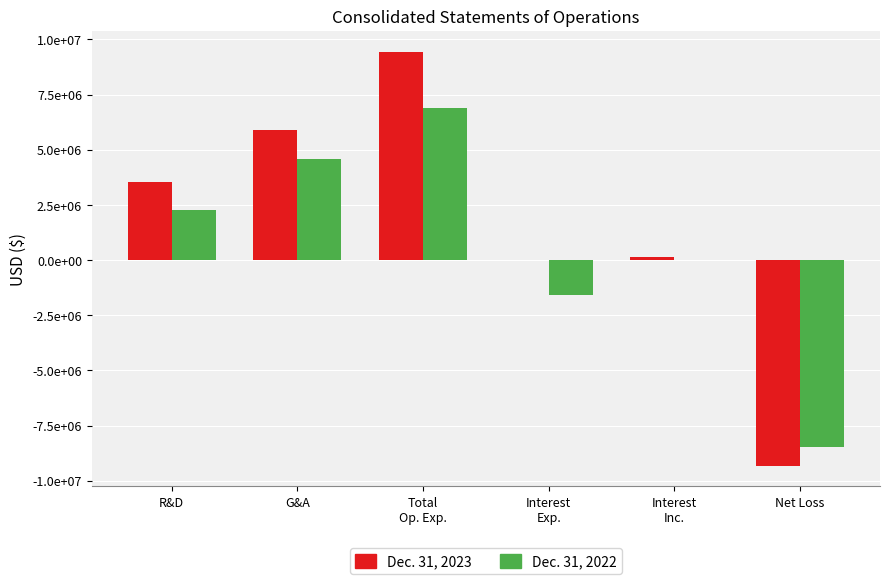

What are all the series names shown in the legend?

Dec. 31, 2023, Dec. 31, 2022